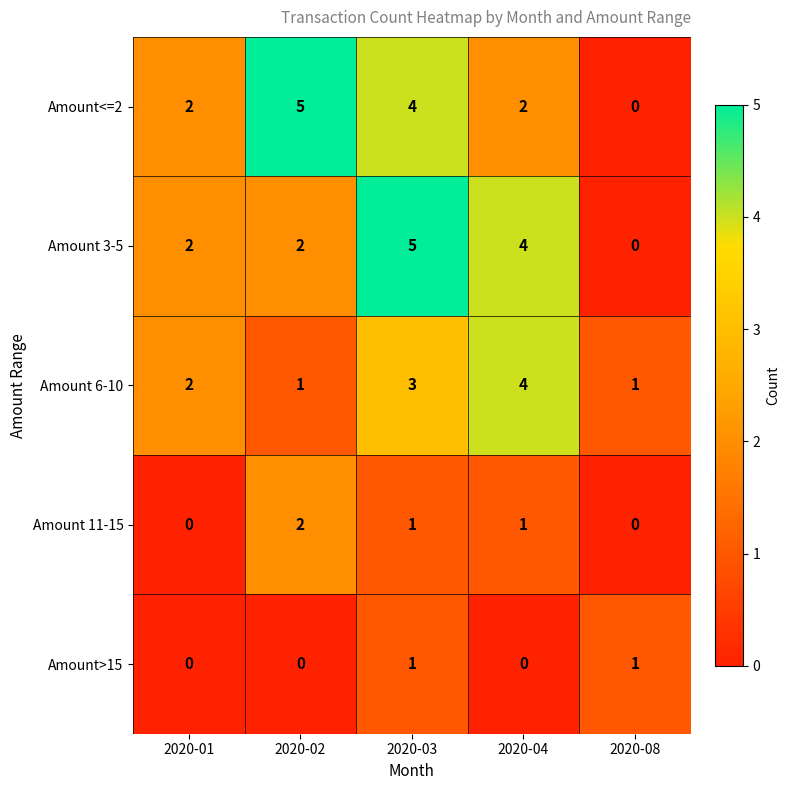

Is it true that Amount 11-15 equals 2 at 2020-02?

True